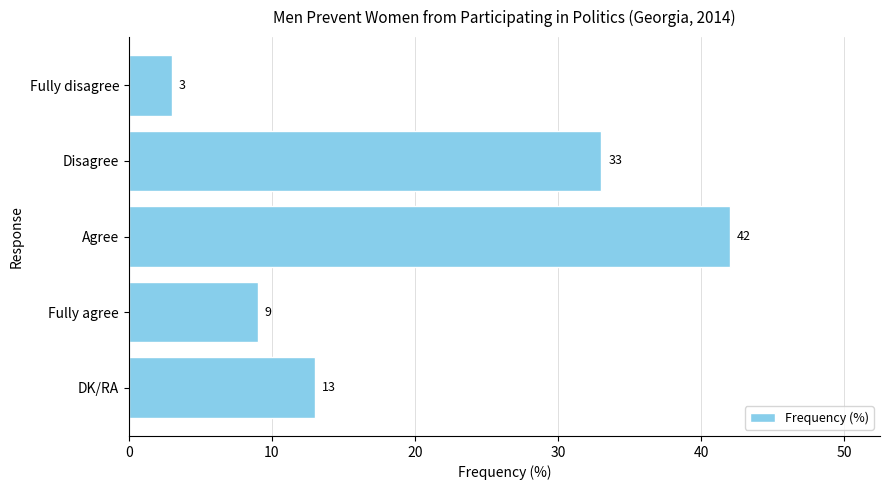

Where is the data nearest to the value 22?

DK/RA